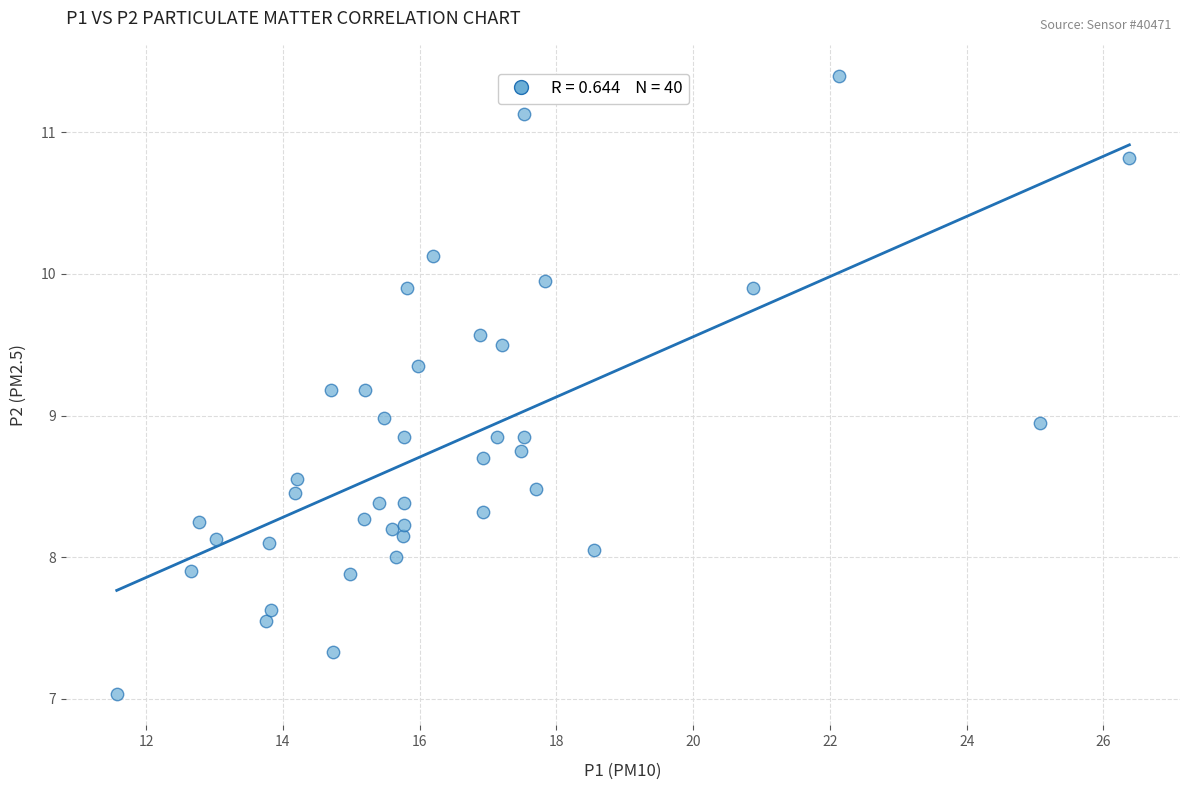

What is the range of X values (max minus min)?

14.8